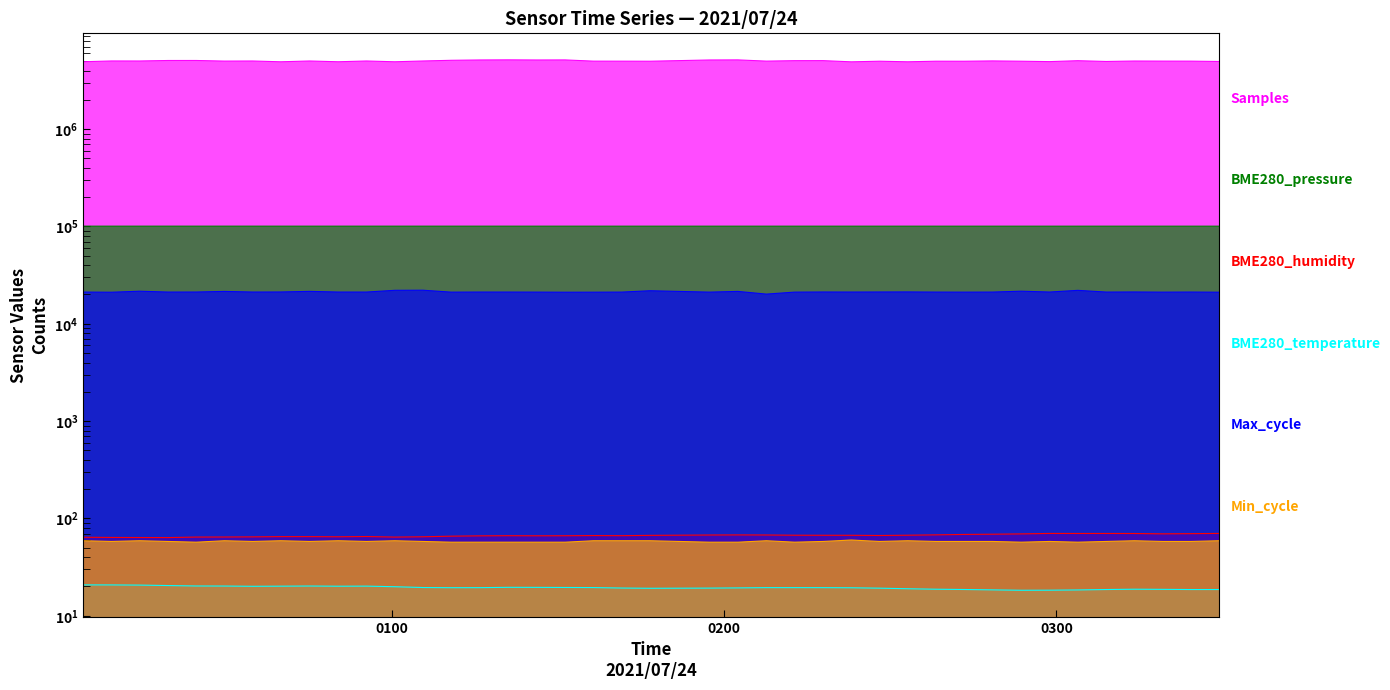

How many data points does each series have?

40